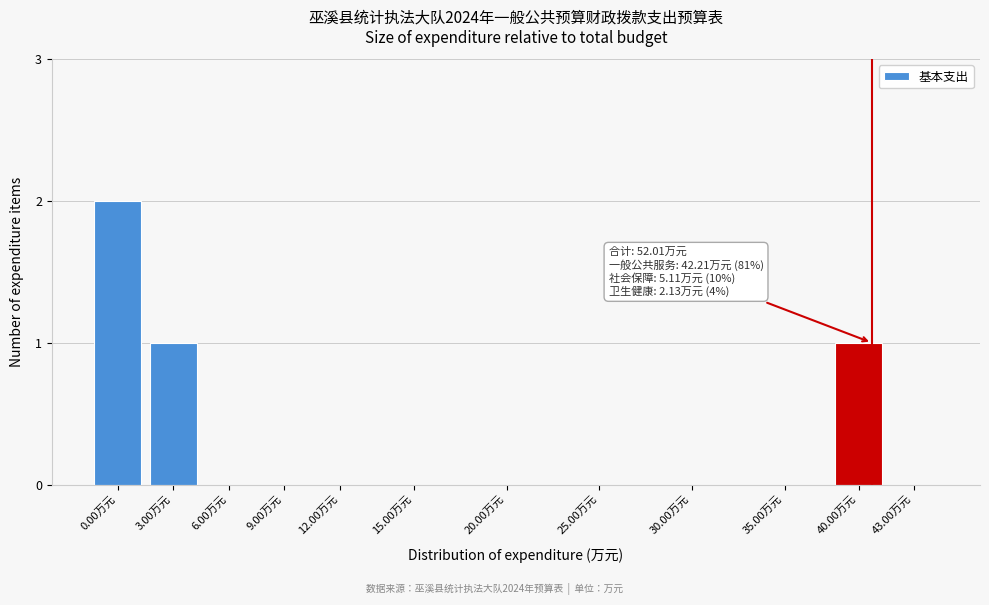

Reading left to right, extract all data points from this chart.

0.00万元=2	3.00万元=1	6.00万元=0	9.00万元=0	12.00万元=0	15.00万元=0	20.00万元=0	25.00万元=0	30.00万元=0	35.00万元=0	40.00万元=1	43.00万元=0